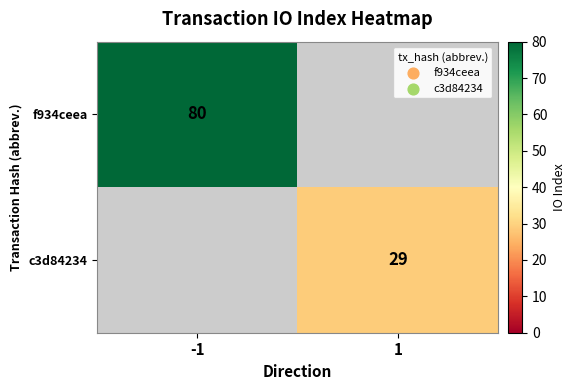

Which has a higher value, 1 or -1?

-1